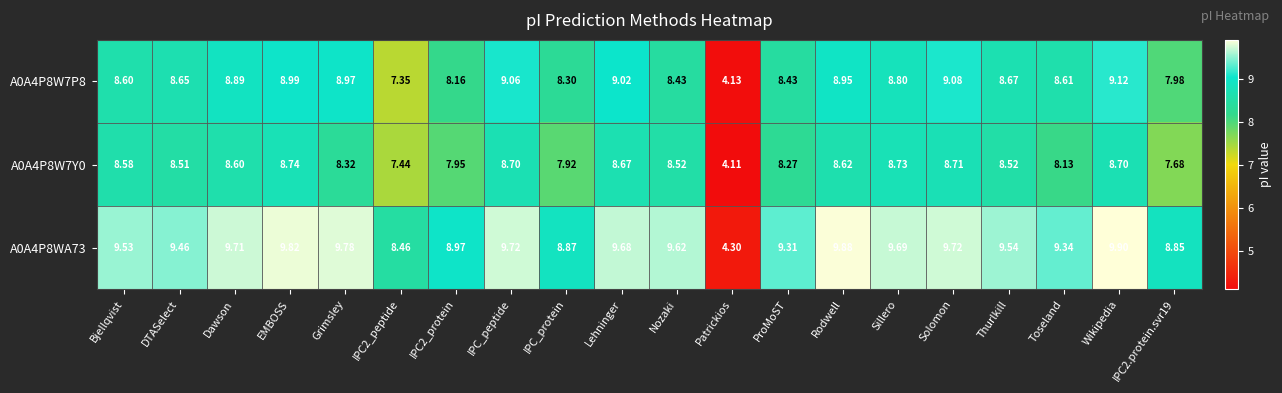

Which category has the lowest value across all series?

Patrickios